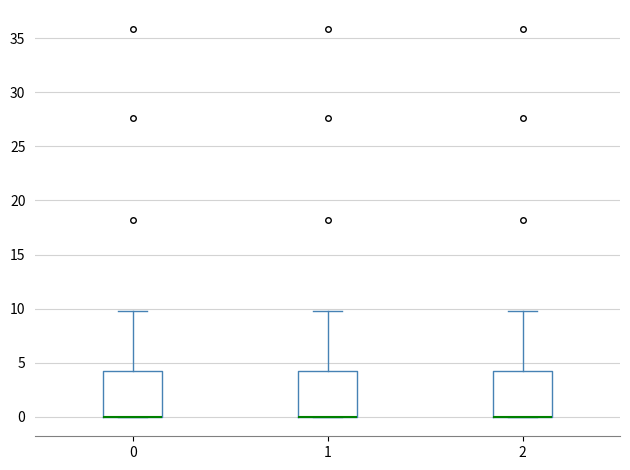

Reading left to right, transcribe this box plot: for each box, give where its median line is, the range the box spans, and where its two whiskers end, as read against the y-axis. The values are not printed on the chart, so give them approximately, as read against the axis.

0: median 0 (drawn on the box's lower edge), box 0 to 4, whiskers 0 to 10
1: median 0 (drawn on the box's lower edge), box 0 to 4, whiskers 0 to 10
2: median 0 (drawn on the box's lower edge), box 0 to 4, whiskers 0 to 10